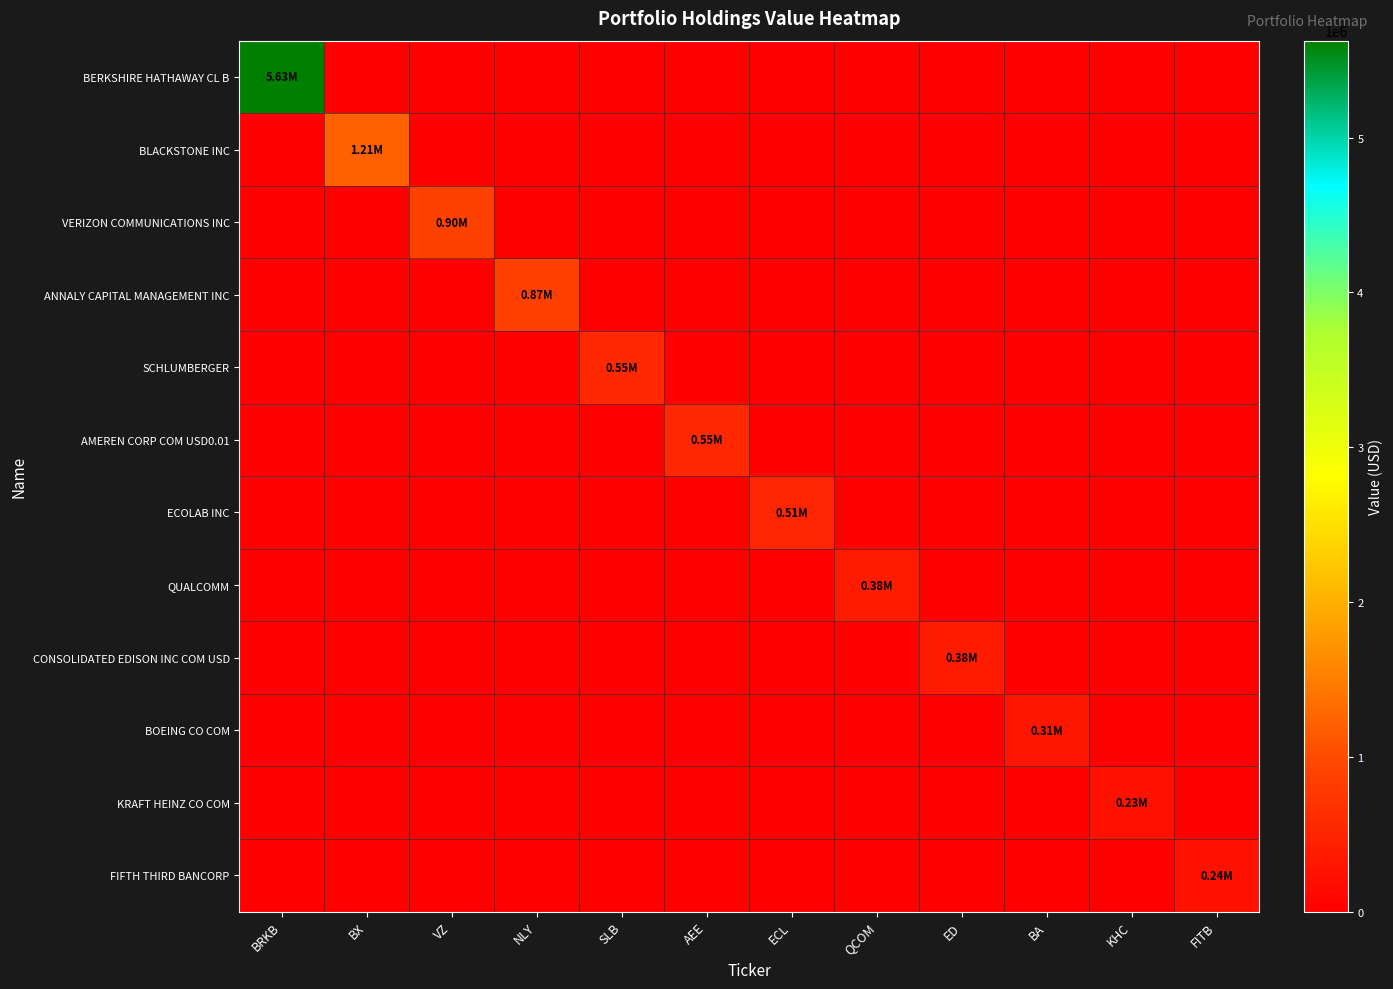

Rank the series at AEE from lowest to highest value.

BERKSHIRE HATHAWAY CL B, BLACKSTONE INC, VERIZON COMMUNICATIONS INC, ANNALY CAPITAL MANAGEMENT INC, SCHLUMBERGER, ECOLAB INC, QUALCOMM, CONSOLIDATED EDISON INC COM USD, BOEING CO COM, KRAFT HEINZ CO COM, FIFTH THIRD BANCORP, AMEREN CORP COM USD0.01